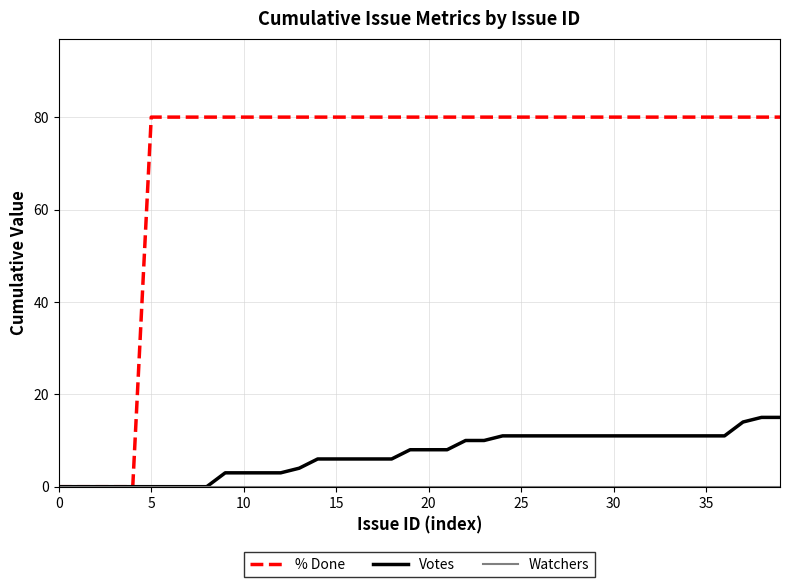

What is the maximum value for % Done?

80